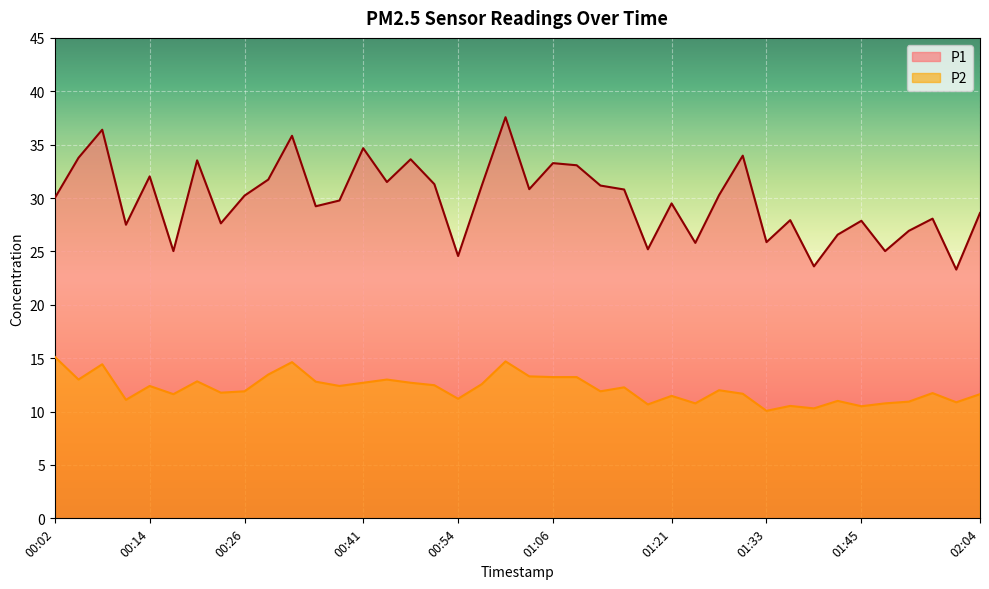

Reading left to right, extract all data points from this chart.

P1: 30.0	33.8	36.4	27.5	32.0	25.0	33.5	27.6	30.2	31.7	35.8	29.2	29.8	34.7	31.5	33.6	31.3	24.6	31.2	37.6	30.8	33.3	33.1	31.2	30.8	25.2	29.5	25.8	30.3	34.0	25.9	27.9	23.6	26.6	27.9	25.0	26.9	28.1	23.3	28.6
P2: 15.1	13.0	14.4	11.1	12.4	11.6	12.8	11.8	11.9	13.5	14.6	12.8	12.4	12.7	13.0	12.7	12.5	11.2	12.6	14.7	13.3	13.2	13.2	11.9	12.3	10.7	11.5	10.8	12.0	11.7	10.1	10.5	10.3	11.0	10.5	10.8	10.9	11.7	10.9	11.6